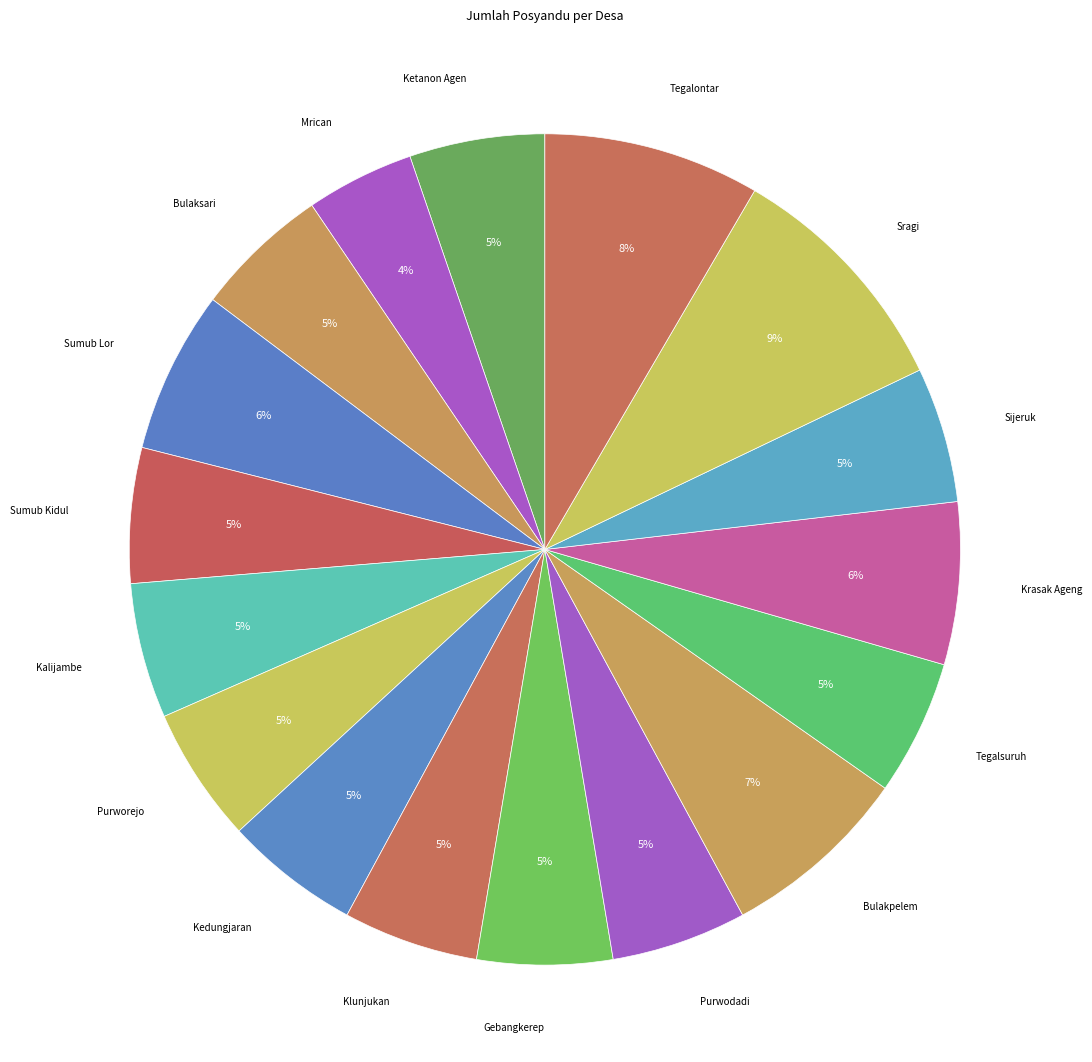

What is the ratio of the value at Sumub Kidul to the value at Ketanon Agen?

1.0